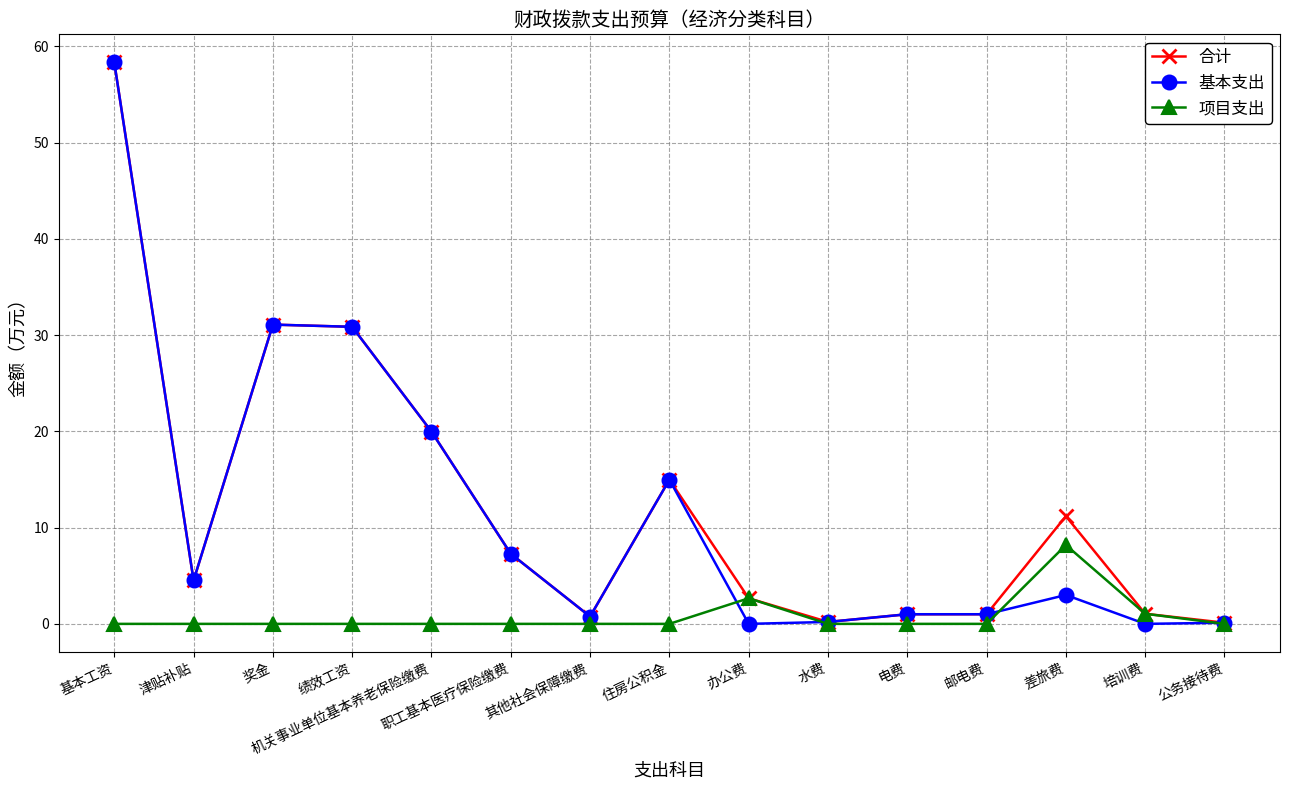

Between 奖金 and 办公费, which series saw the biggest shift?

基本支出